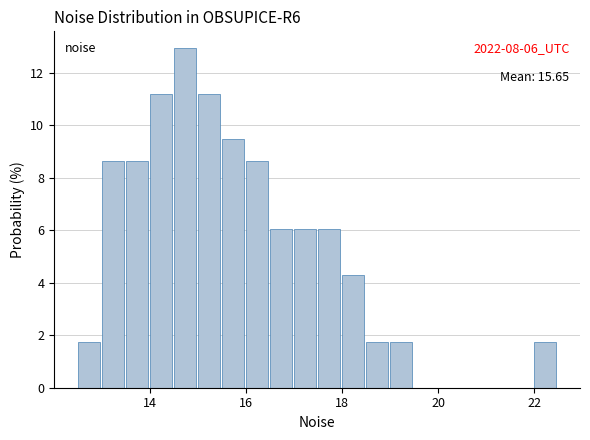

Around what value on the x-axis is the tallest bar? Give the approximate position of its centre, as read against the axis.

14.8